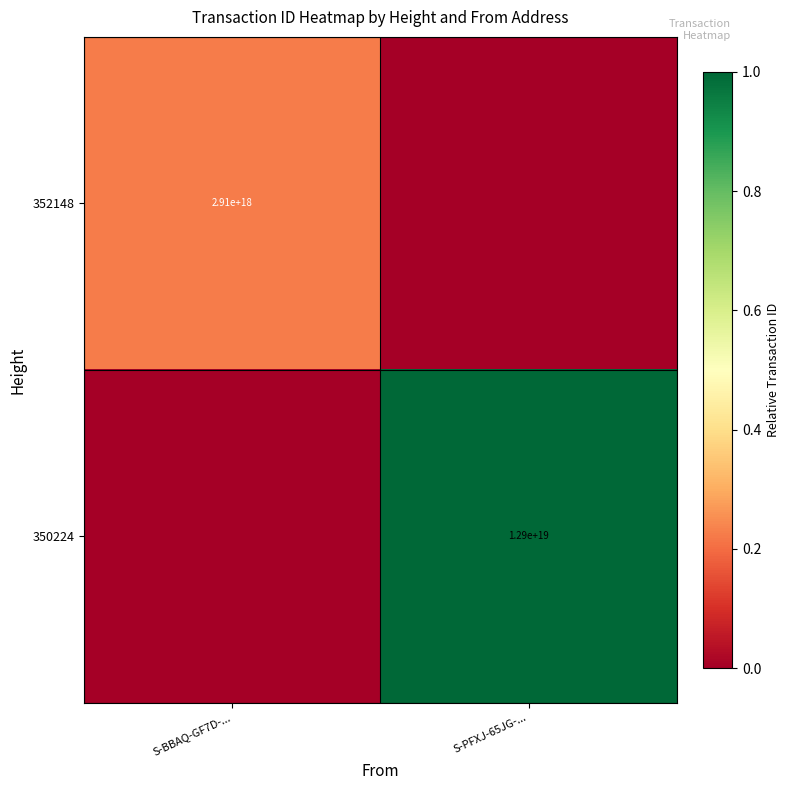

Between S-BBAQ-GF7D-... and S-PFXJ-65JG-..., which is larger?

S-BBAQ-GF7D-...